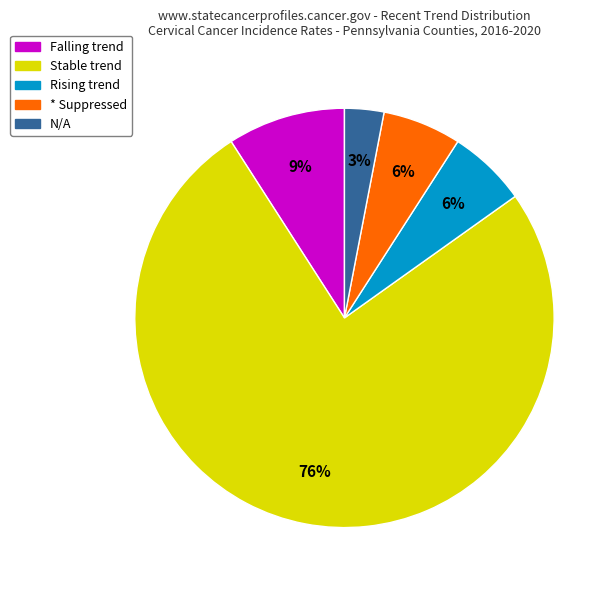

Is there any slice that represents more than half of the pie?

Yes